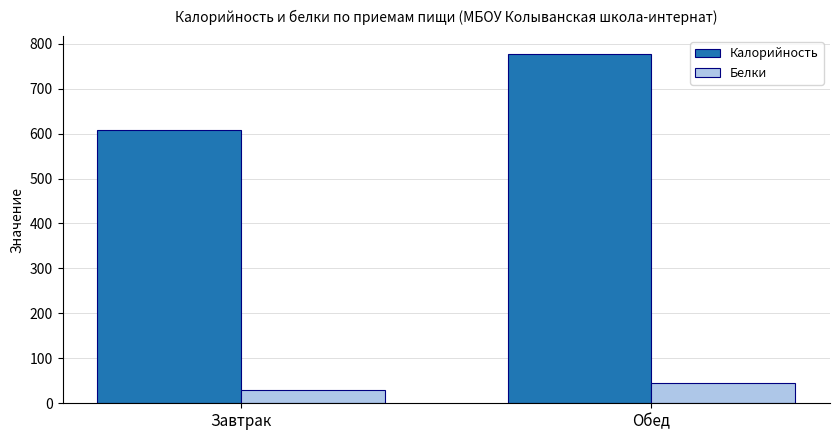

At which category is the sum across all series the highest?

Обед